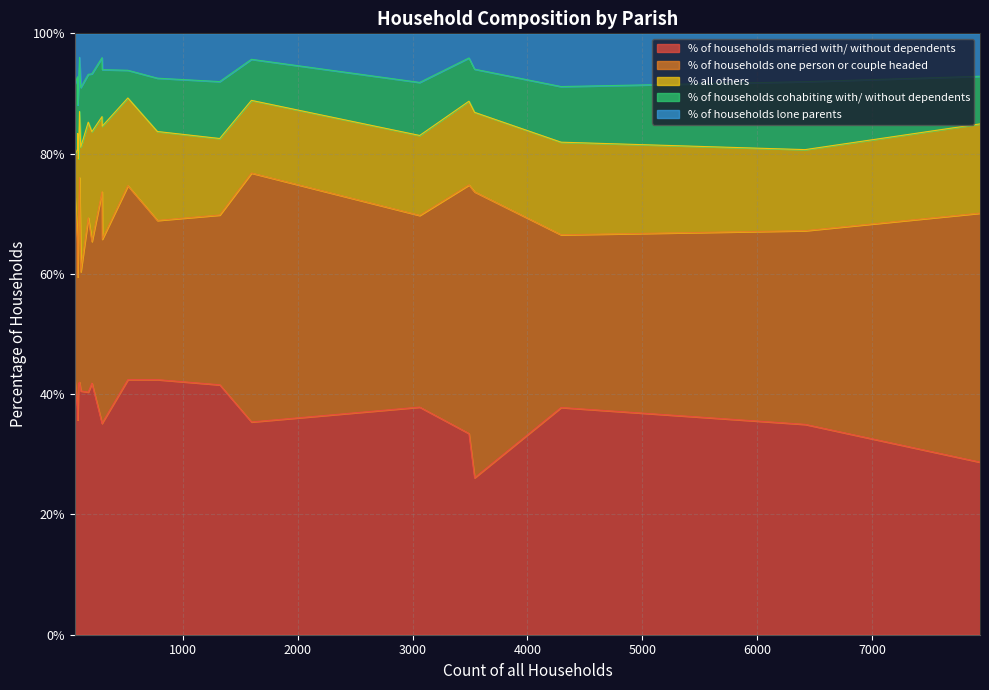

What is the minimum value for % of households married with/ without dependents?

26.1